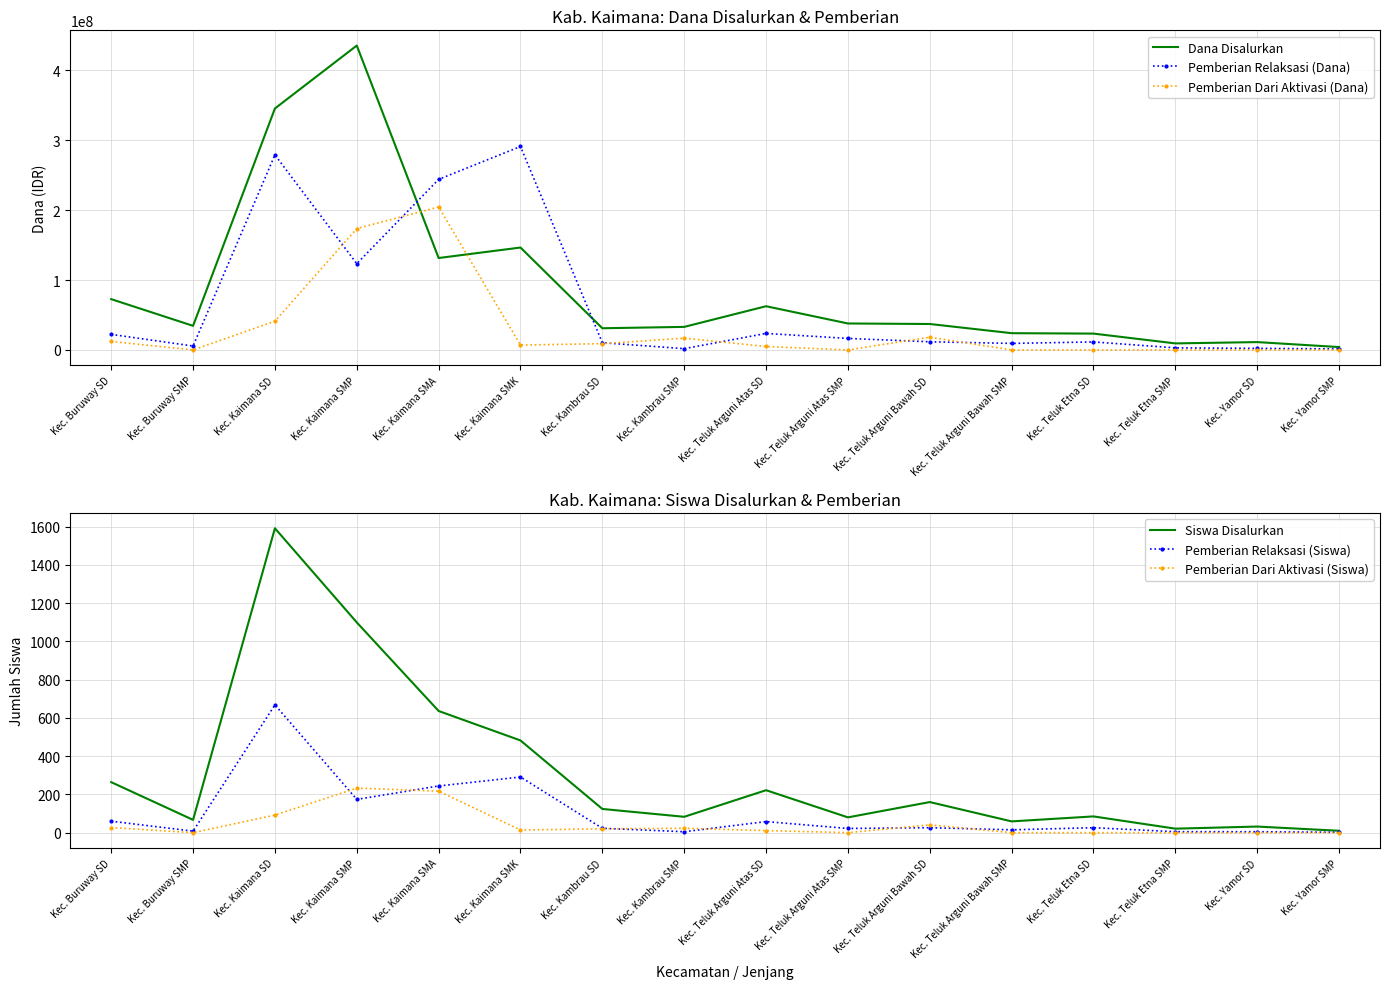

In Pemberian Relaksasi (Dana), how many points are lower than both neighbors (excluding endpoints)?

4